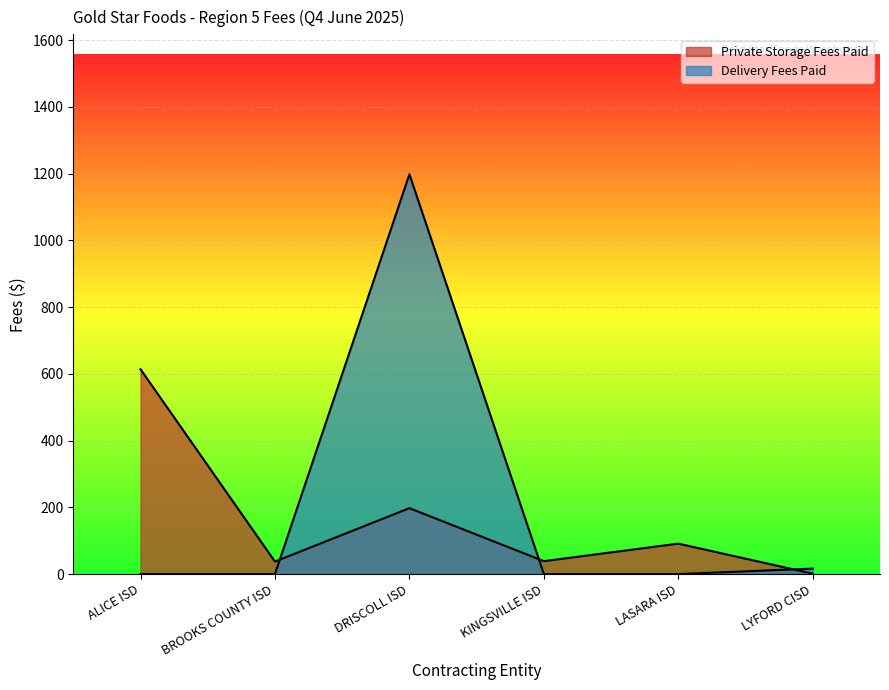

What is the sum of all values?

980.0